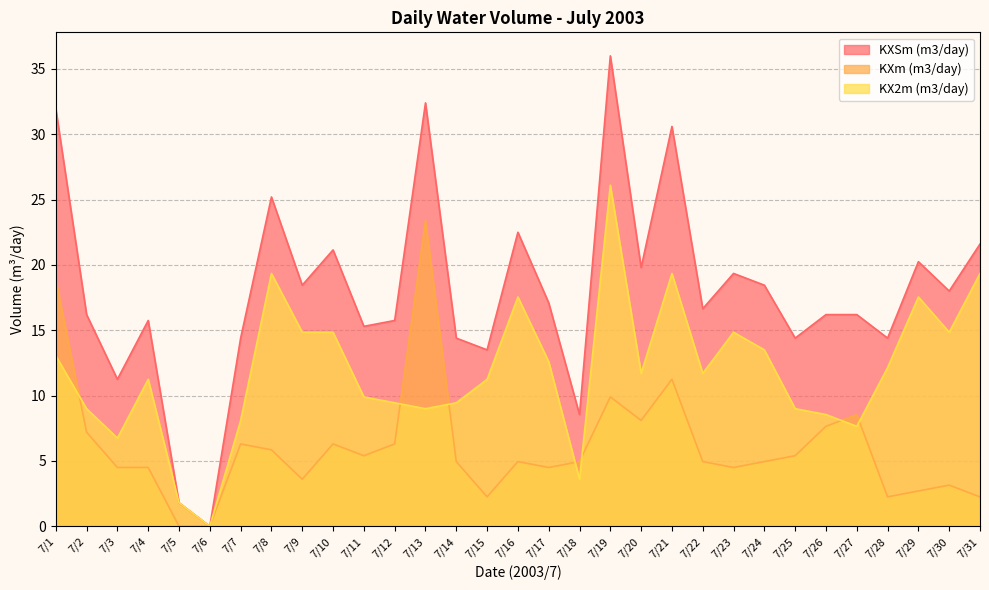

Where is the first local maximum for KXSm (m3/day)?

7/4